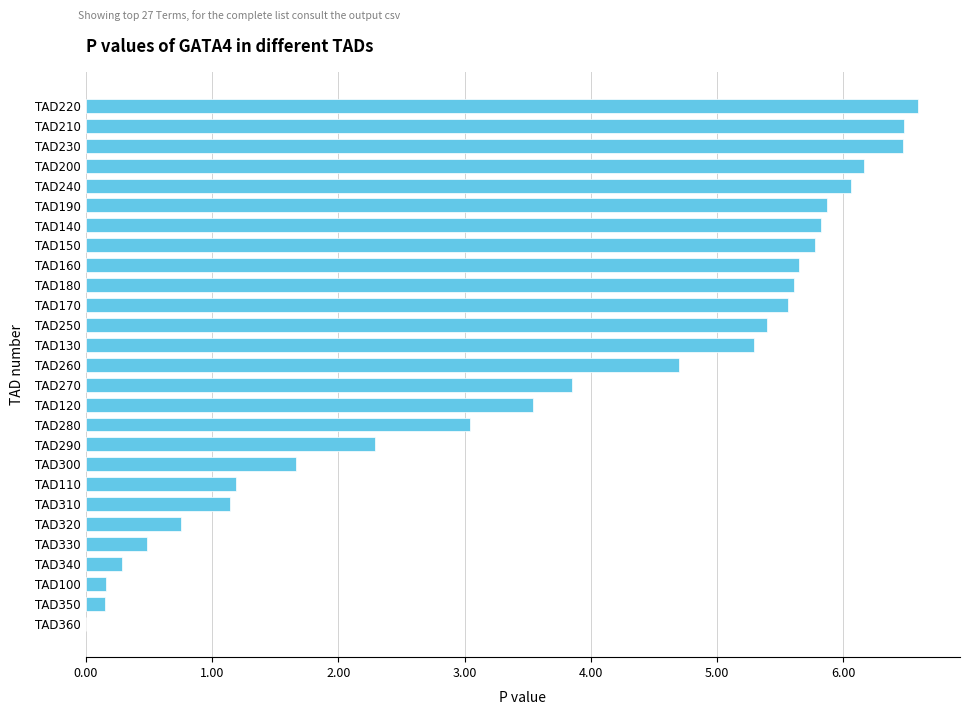

The chart shows a value of 5.9 at TAD190. True or false?

True